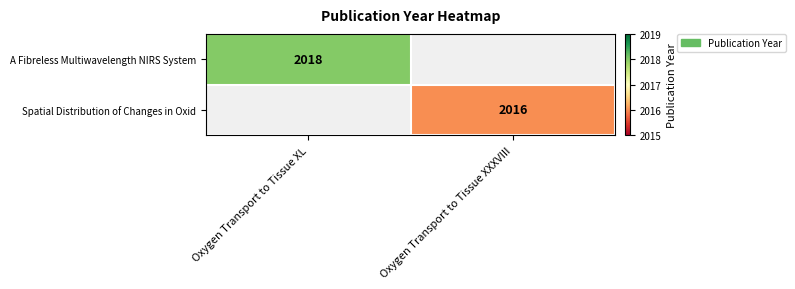

True or false: A Fibreless Multiwavelength NIRS System has a value of 2018 at Oxygen Transport to Tissue XL.

True